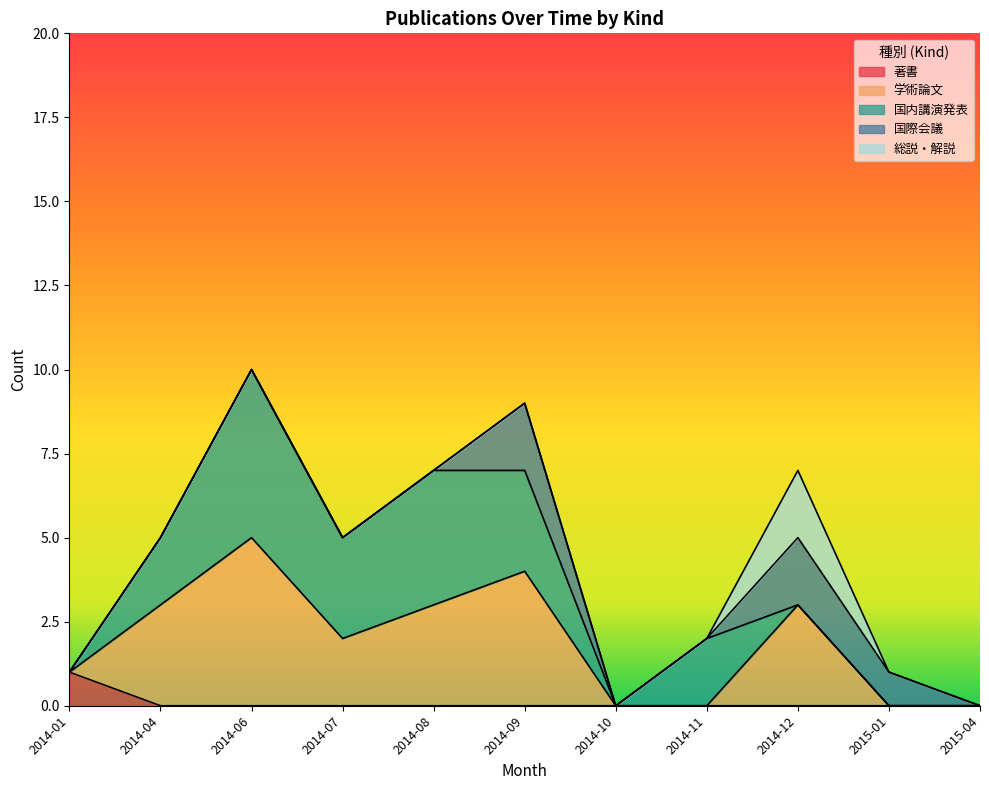

True or false: 総説・解説 has a value of 1 at 2014-06.

False